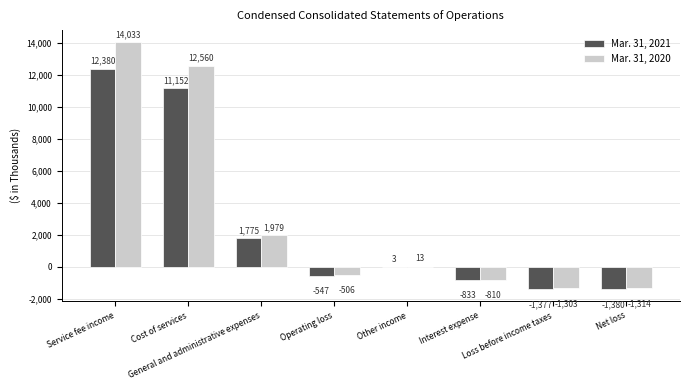

How many groups of bars are there?

8